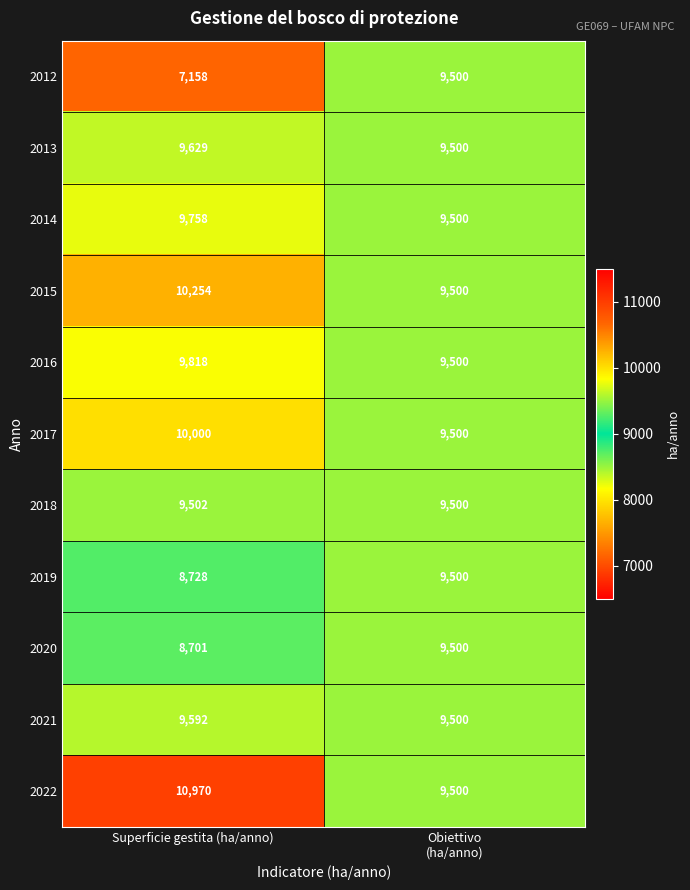

Rank the series at Superficie gestita (ha/anno) from highest to lowest value.

2022, 2015, 2017, 2016, 2014, 2013, 2021, 2018, 2019, 2020, 2012